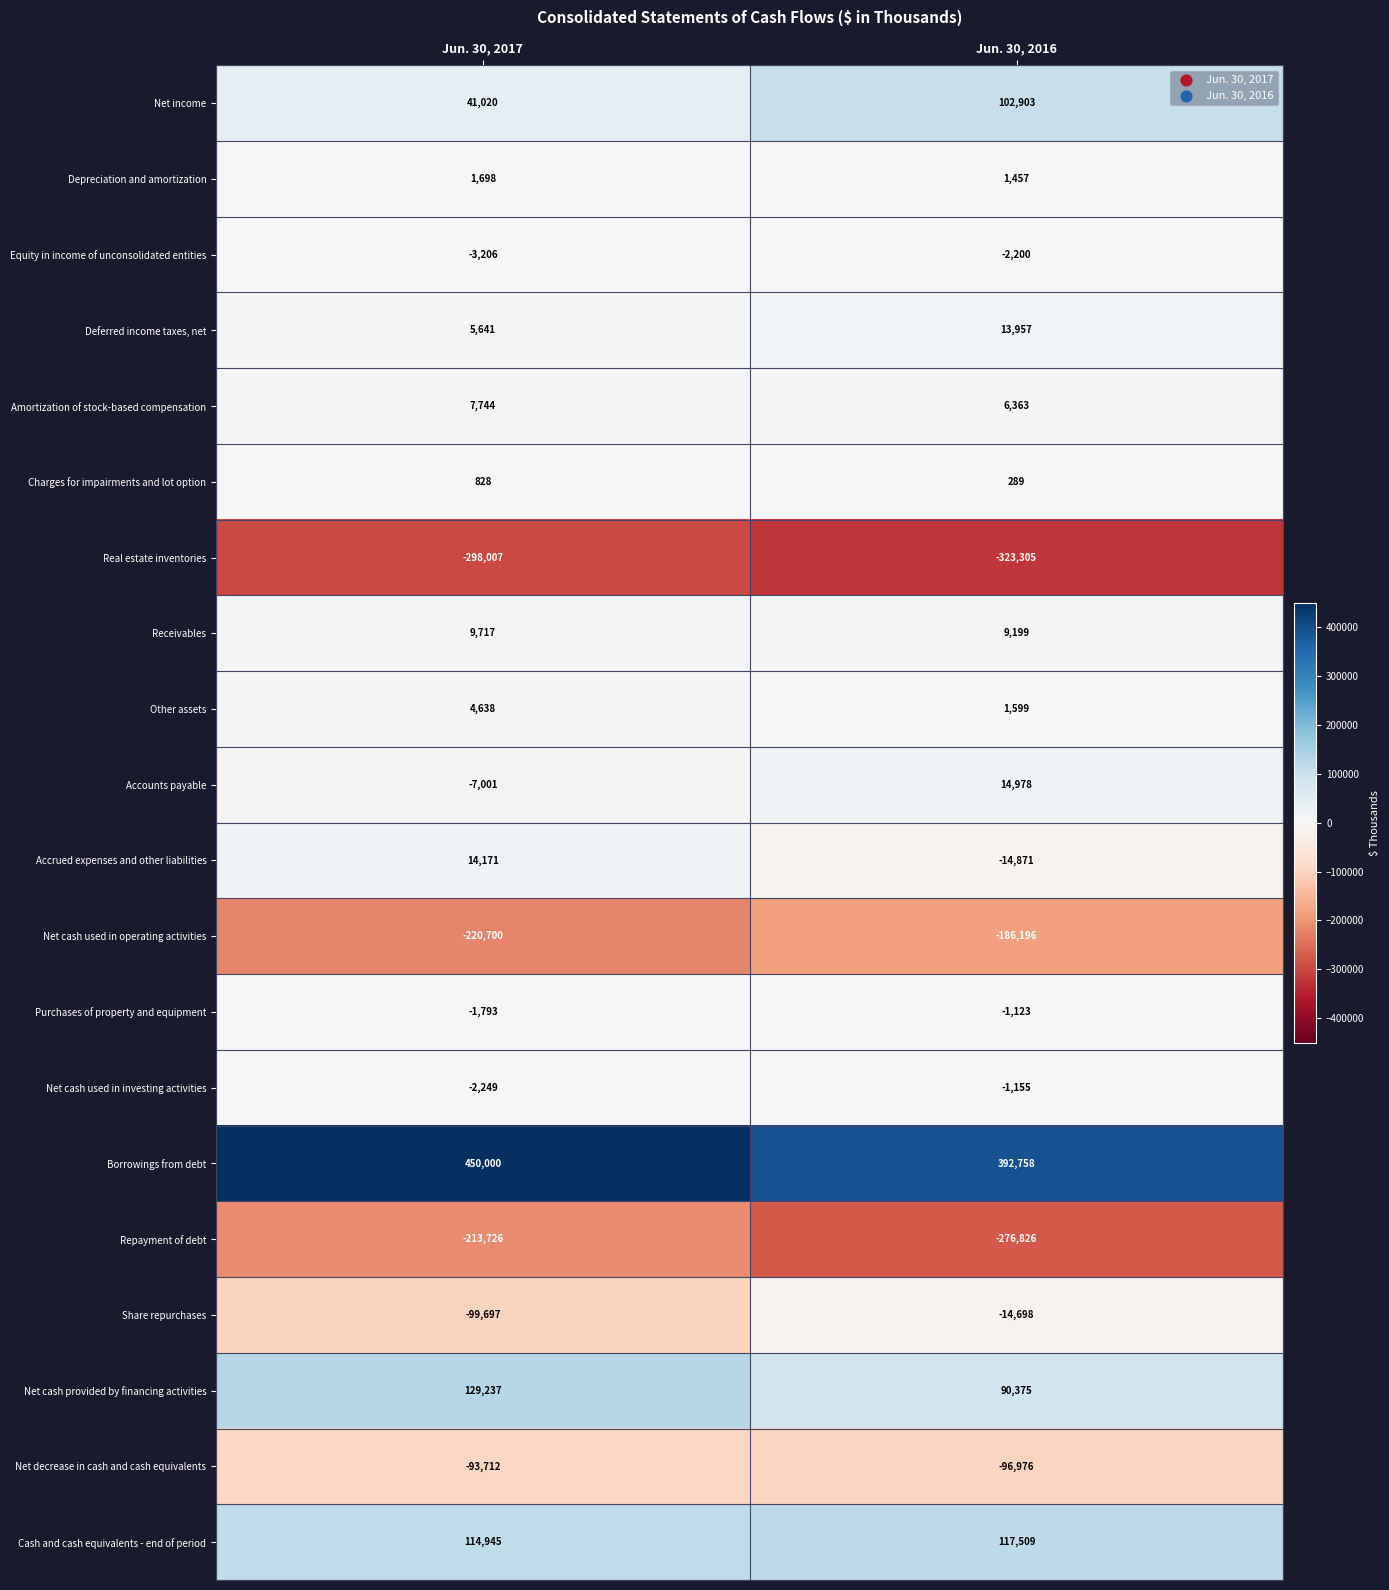

At which category is the sum across all series the highest?

Jun. 30, 2017